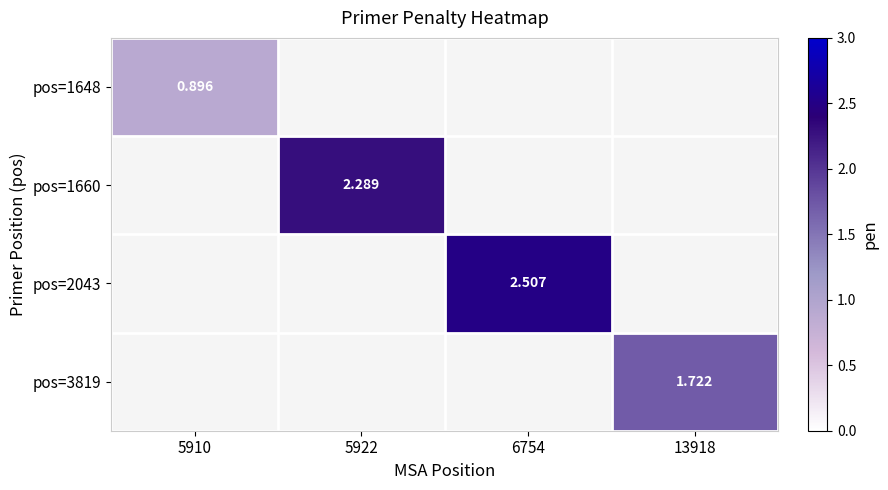

Which series has the largest range (max minus min)?

pos=1648